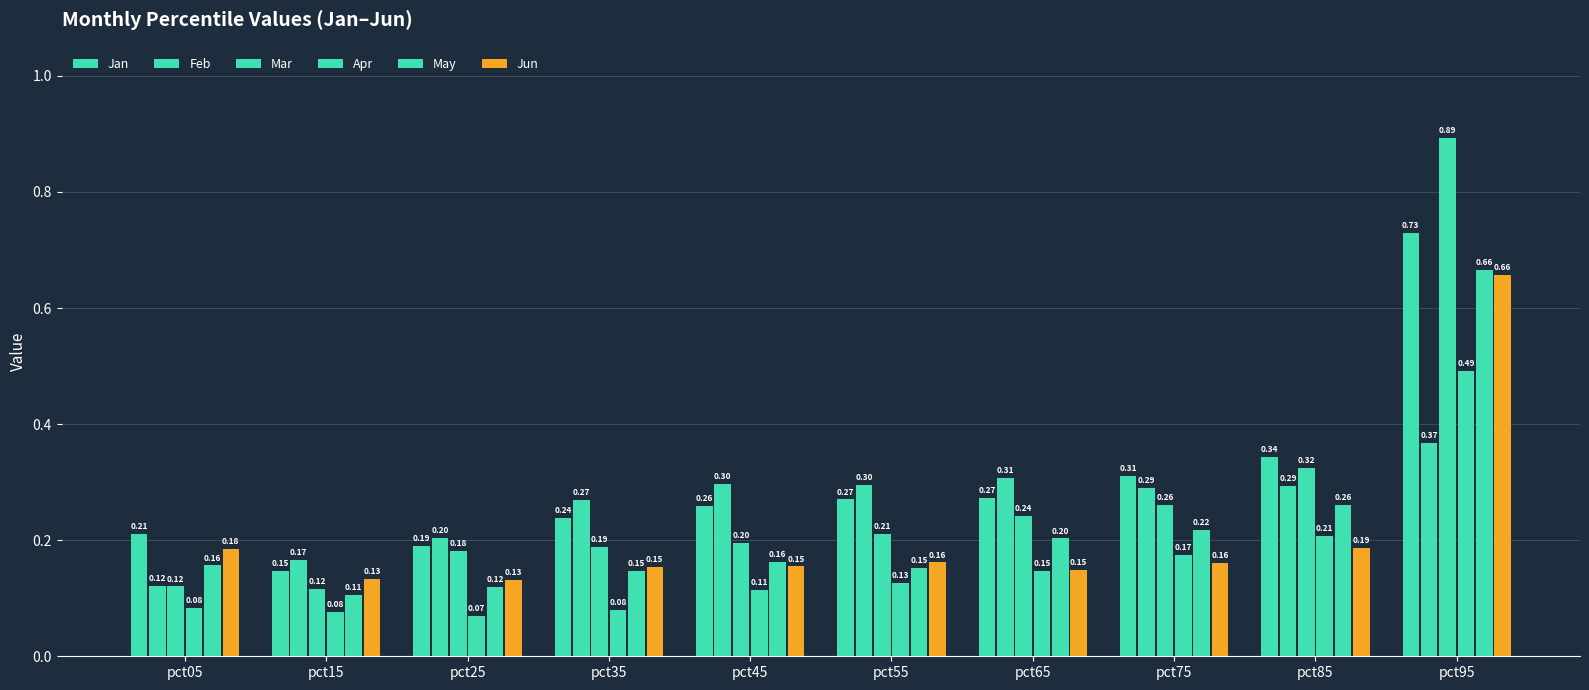

At how many categories does at least one series exceed 0?

10